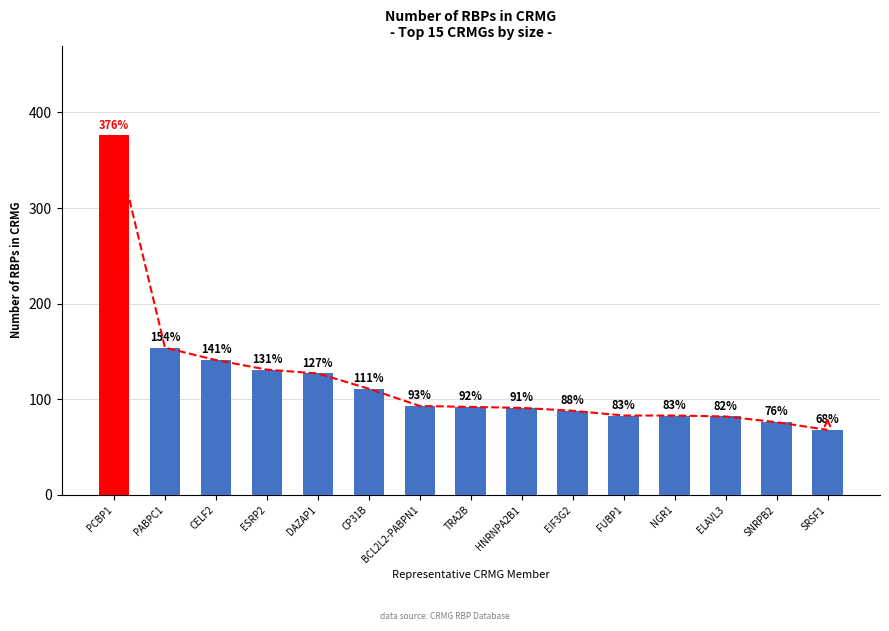

Where is the data nearest to the value 222?

PABPC1